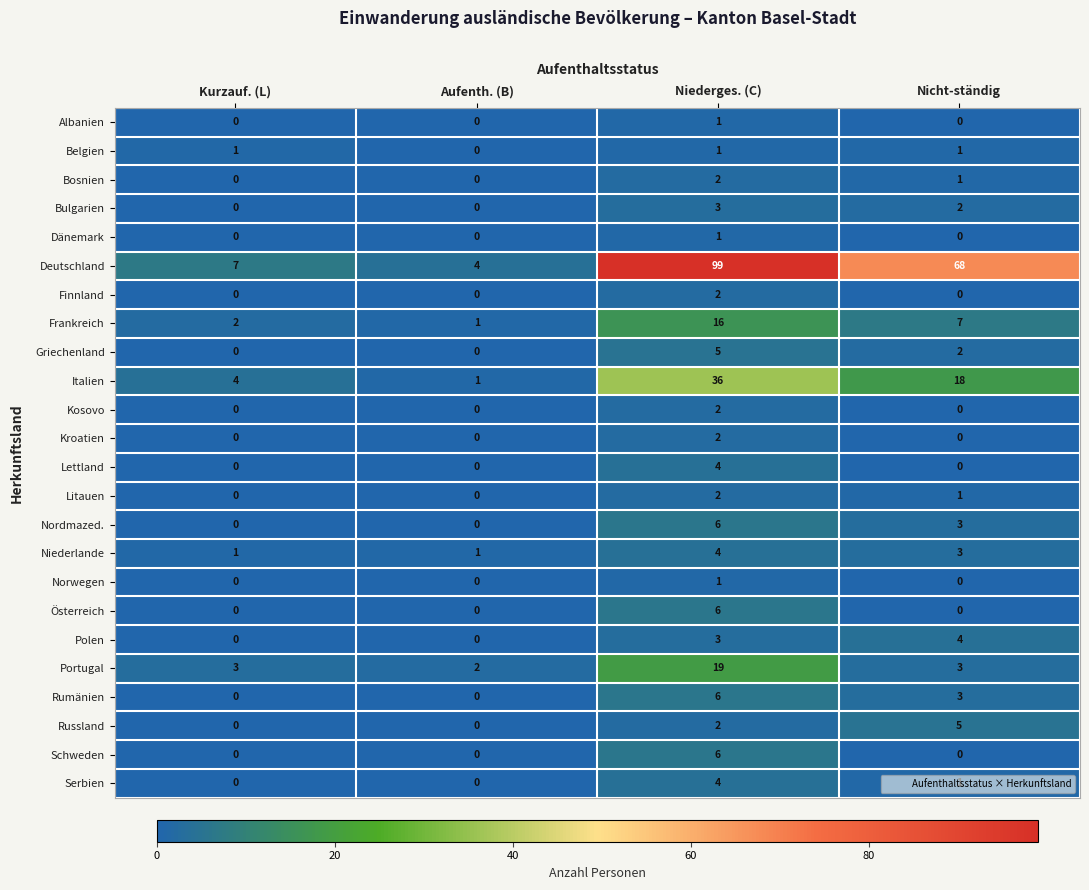

Which series has the widest spread of values?

Deutschland